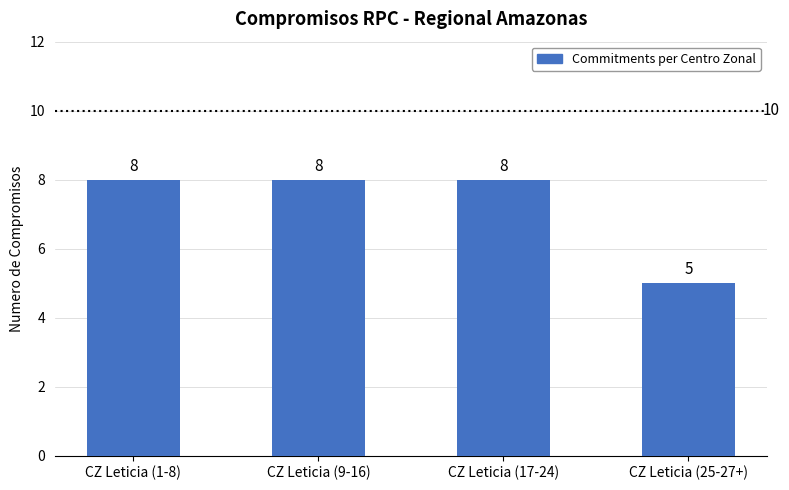

The value at CZ Leticia (17-24) is 13. True or false?

False